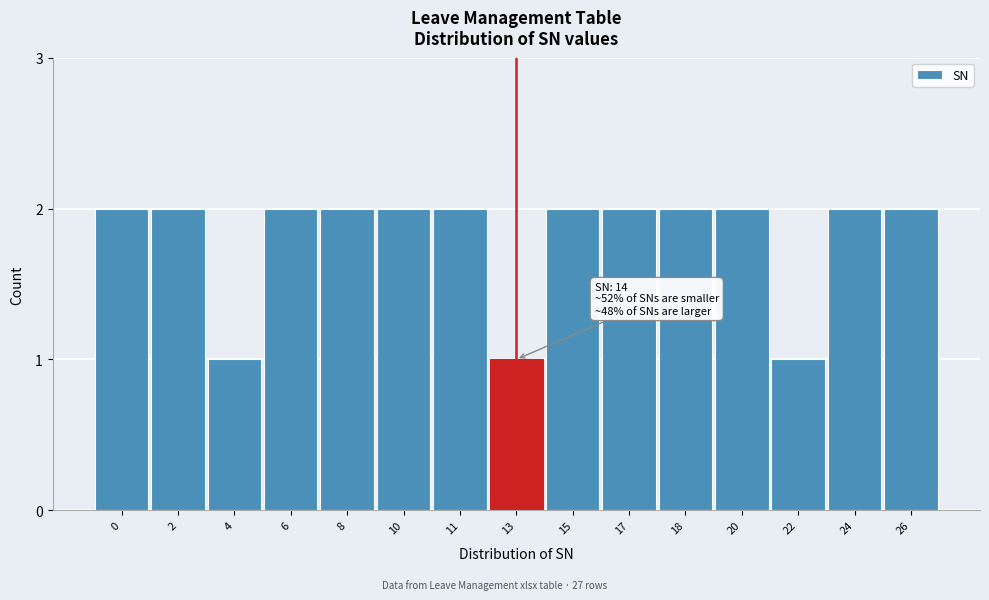

Reading left to right, what are all the values shown in this chart?

2	2	1	2	2	2	2	1	2	2	2	2	1	2	2